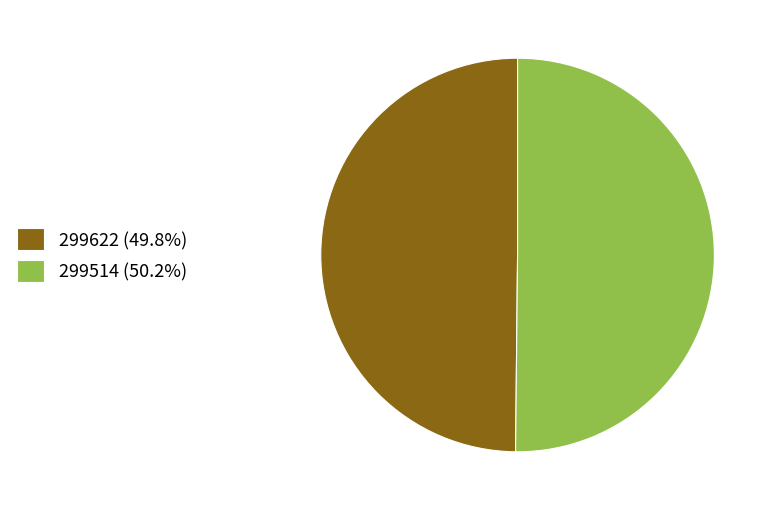

Is the sum of 299622 (49.8%) and 299514 (50.2%) greater than half?

Yes